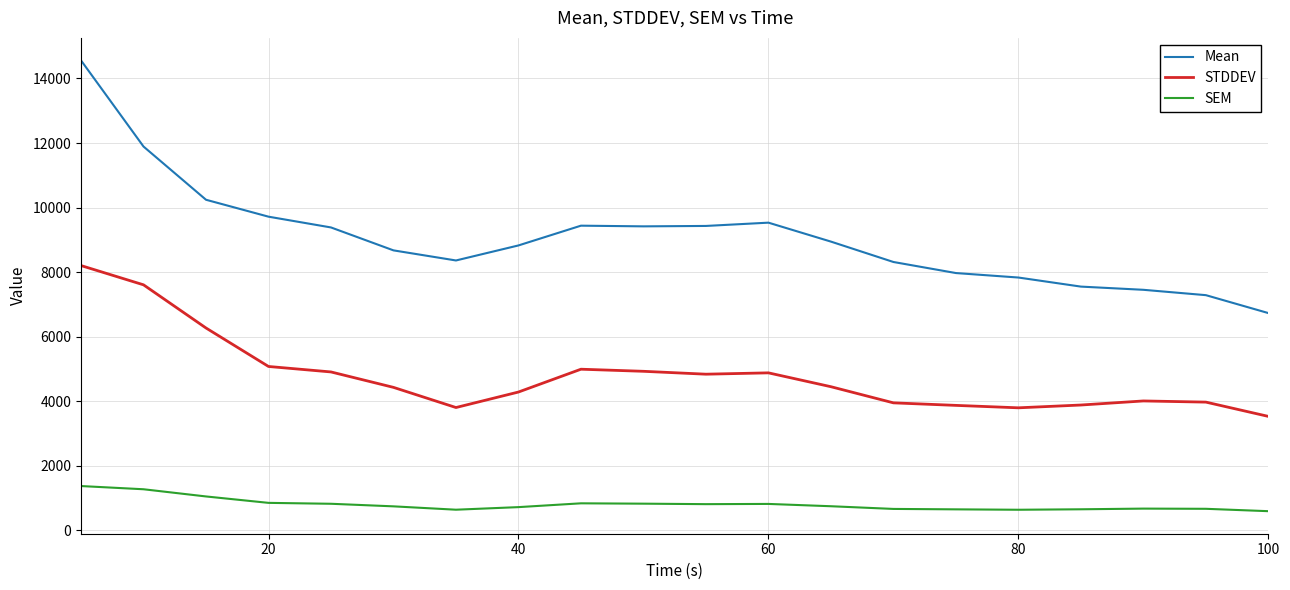

True or false: Mean and SEM intersect in this chart.

False